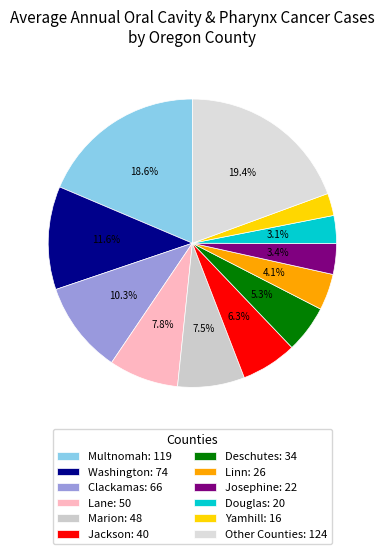

How many slices are in this pie chart?

12